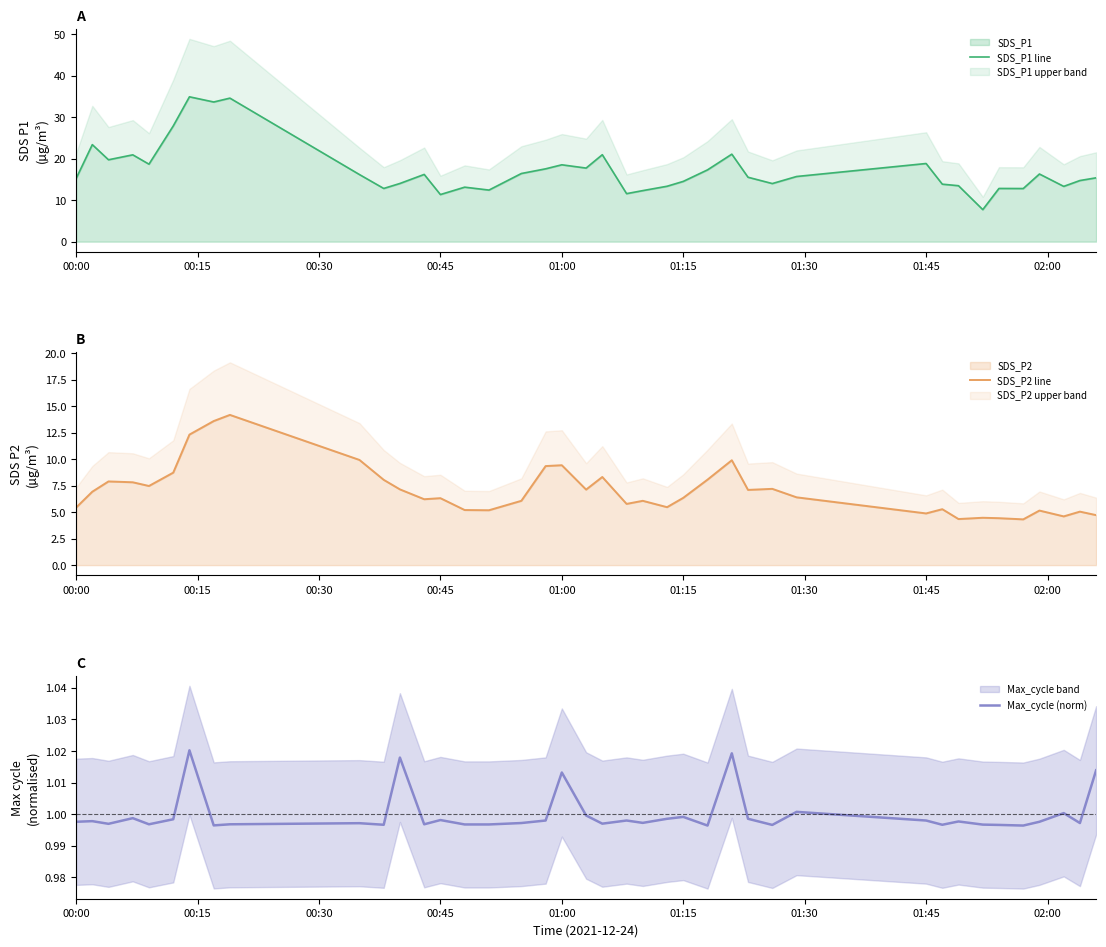

True or false: Max_cycle (norm) has a value of 1.0 at 00:00.

True